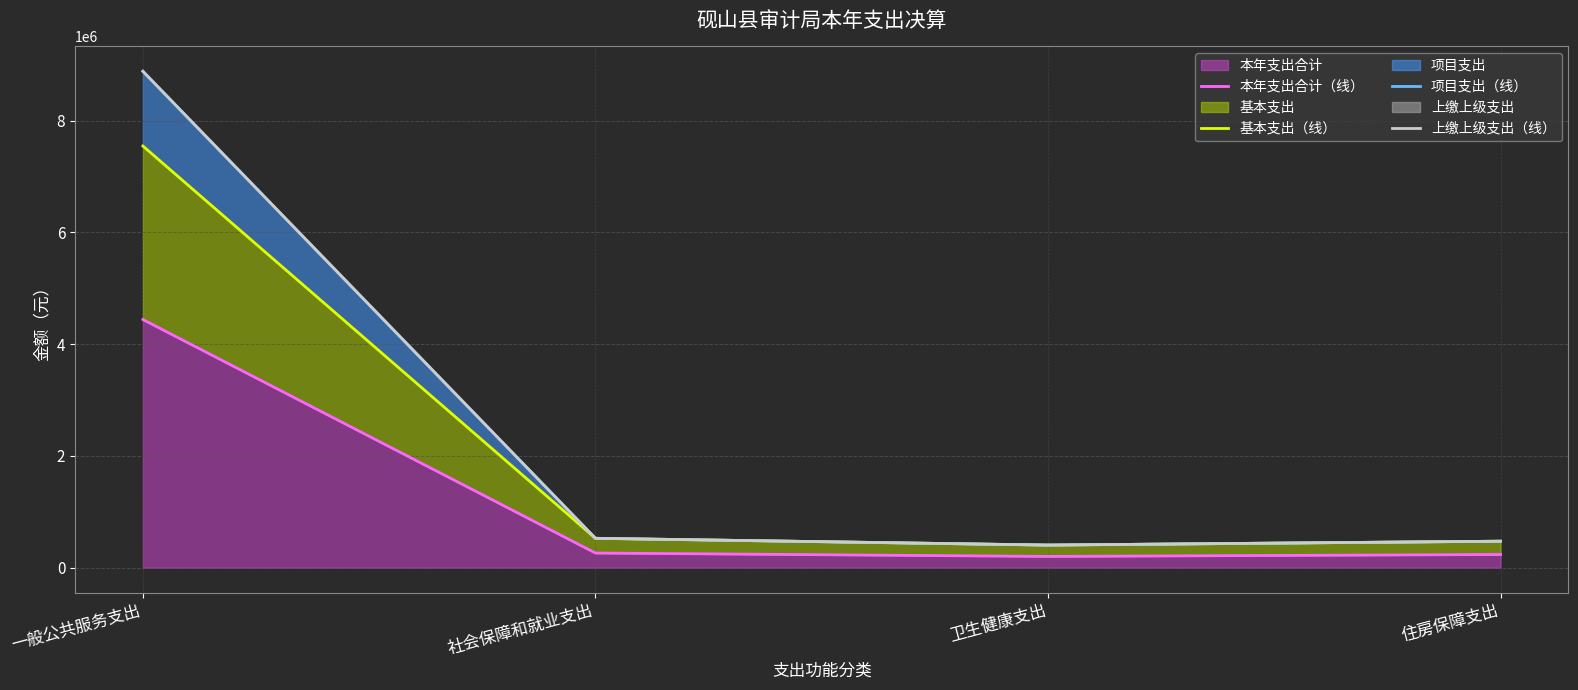

True or false: 上缴上级支出（线） and 本年支出合计（线） intersect in this chart.

False